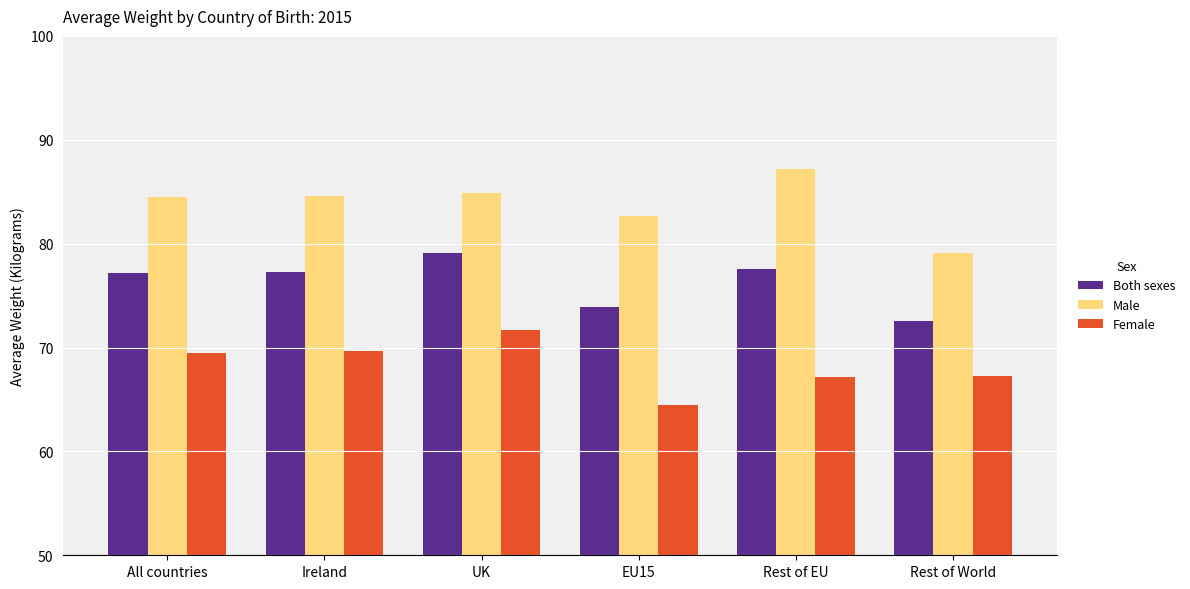

List the series in order of their peak value, lowest first.

Female, Both sexes, Male